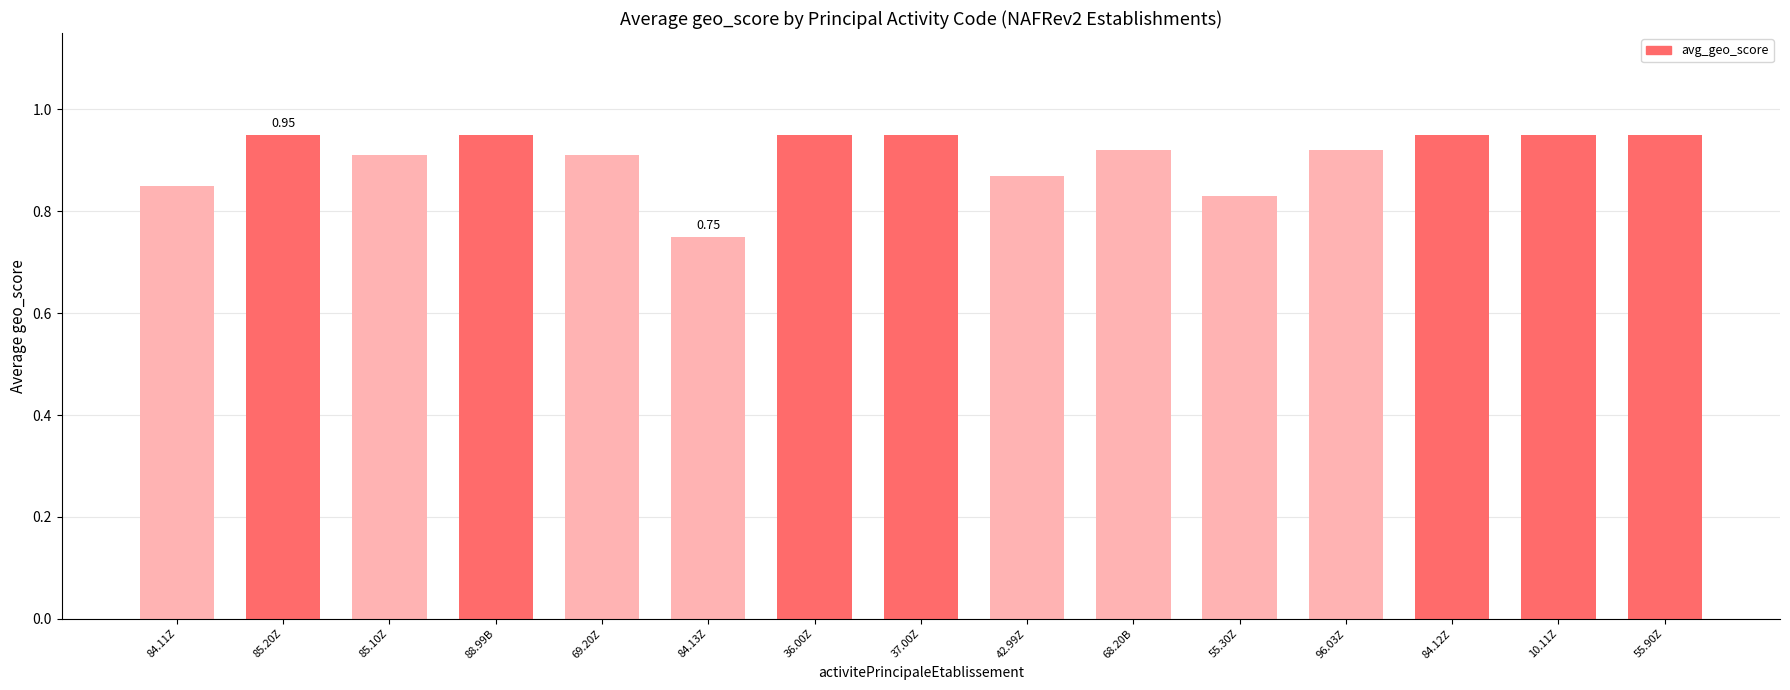

What is the sum of the values at 55.90Z and 85.10Z?

1.9